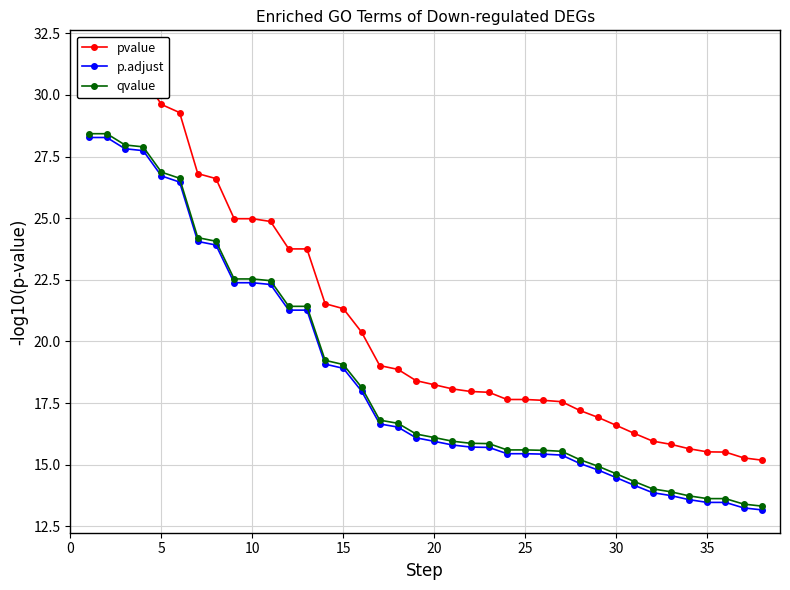

What is the maximum value for qvalue?

28.4